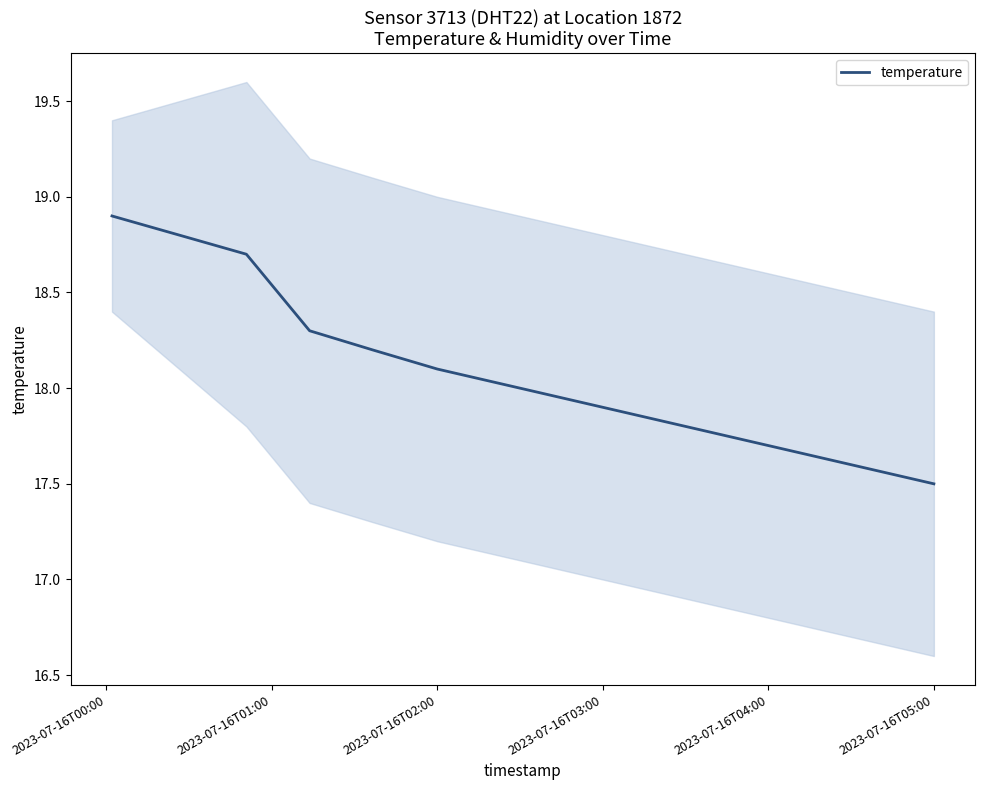

Where does the data first go above 18?

2023-07-16T00:00